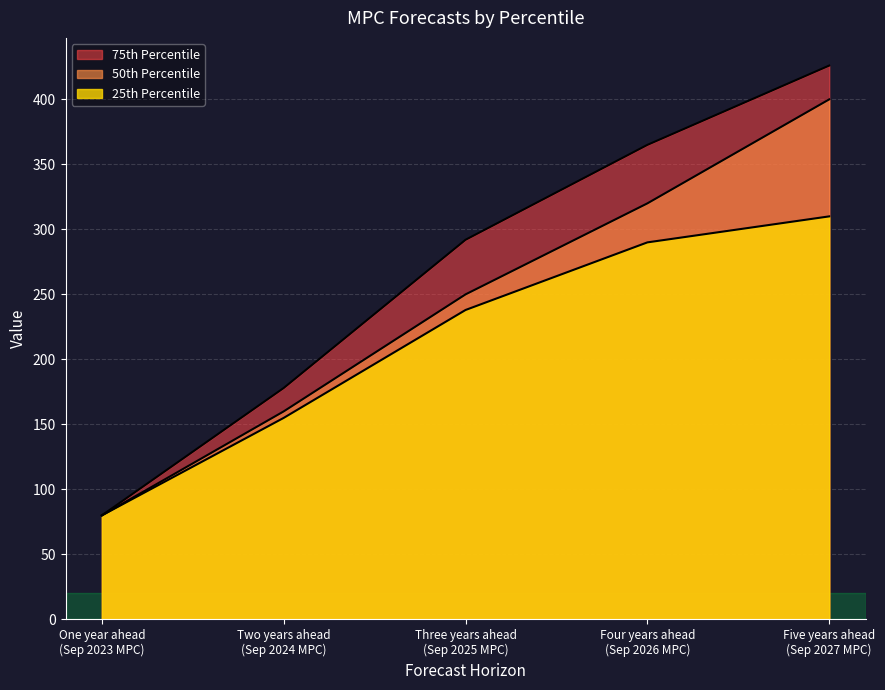

Is the value of 25th Percentile at One year ahead
(Sep 2023 MPC) greater than the value of 50th Percentile at Five years ahead
(Sep 2027 MPC)?

No